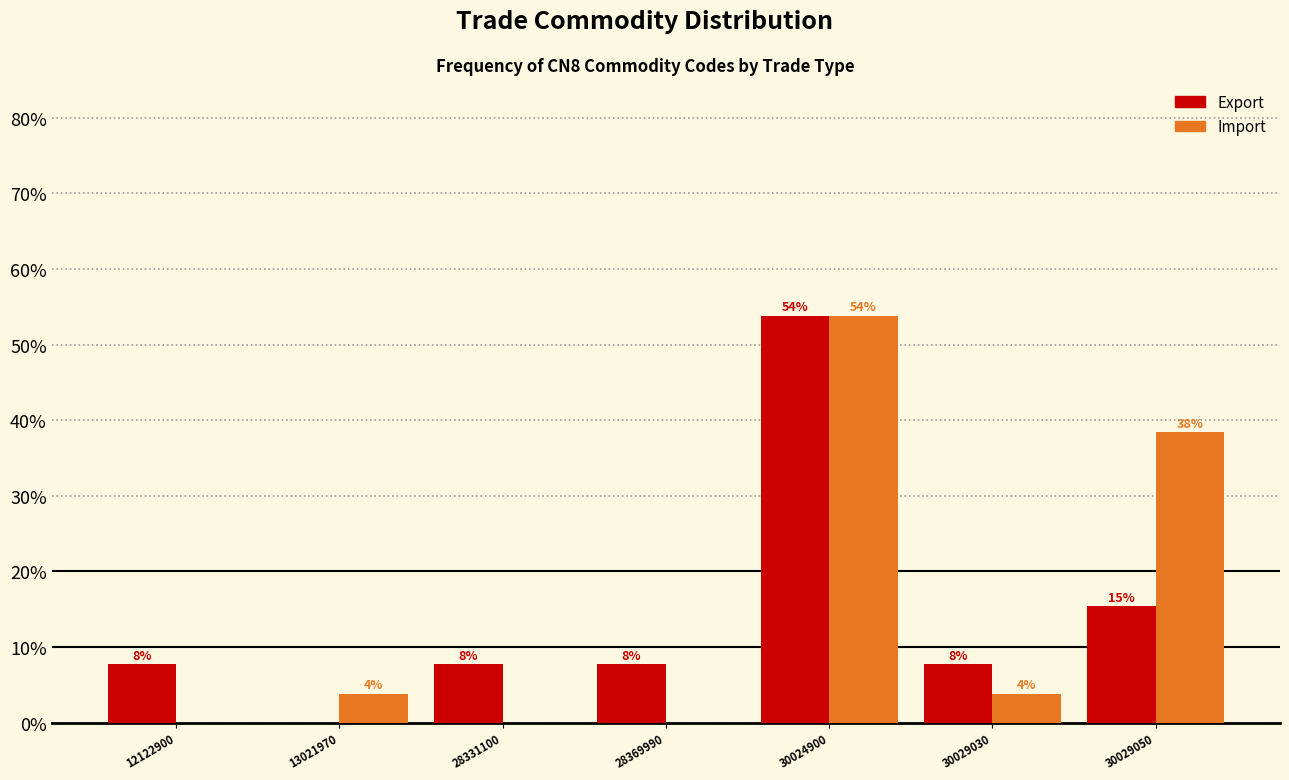

What are all the series names shown in the legend?

Export, Import